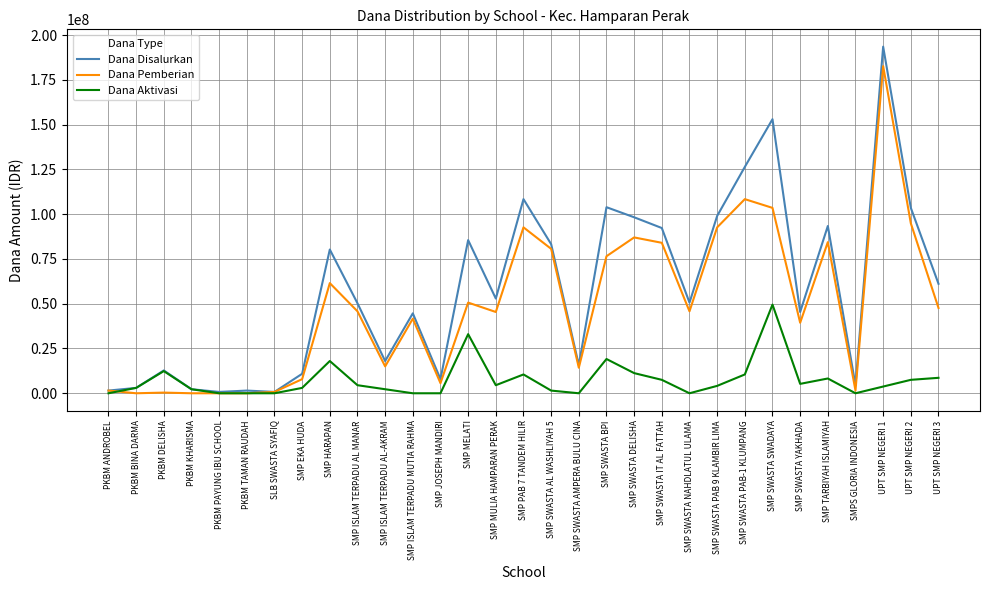

Which series has the largest range (max minus min)?

Dana Disalurkan